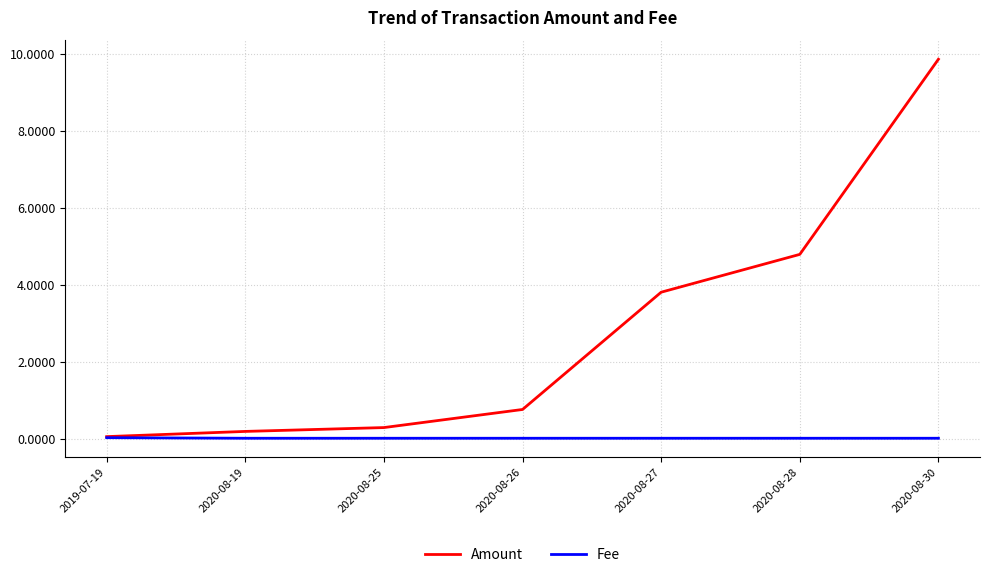

Rank the categories by Amount value from highest to lowest.

2020-08-30, 2020-08-28, 2020-08-27, 2020-08-26, 2020-08-25, 2020-08-19, 2019-07-19